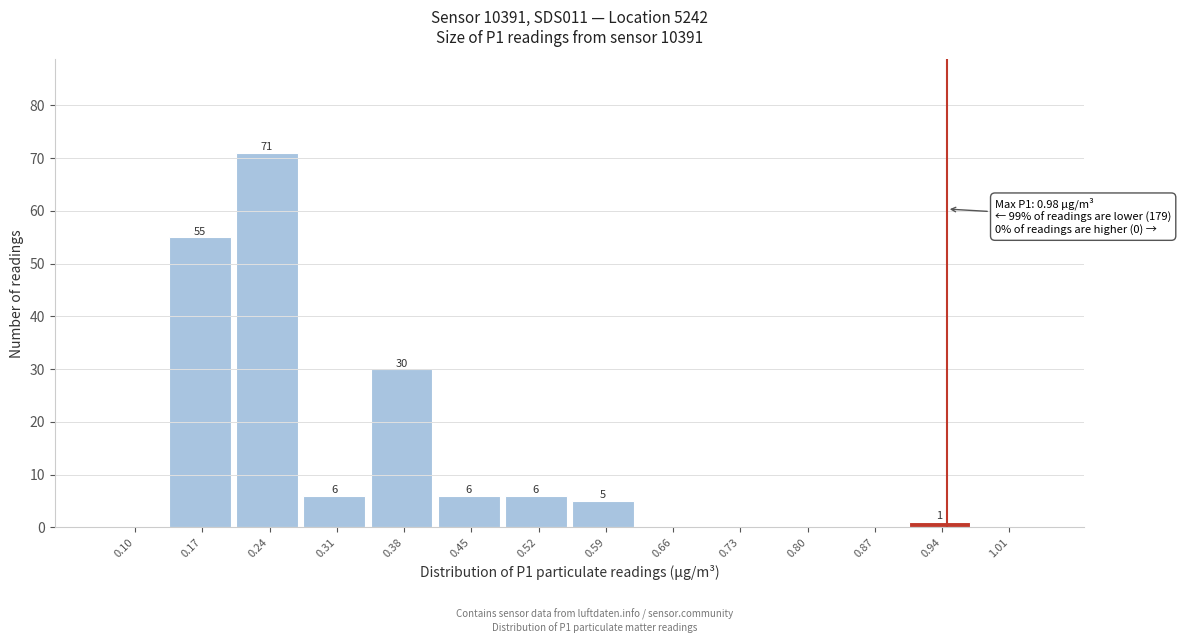

Reading left to right, extract all data points from this chart.

0.10=0	0.17=55	0.24=71	0.31=6	0.38=30	0.45=6	0.52=6	0.59=5	0.66=0	0.73=0	0.80=0	0.87=0	0.94=1	1.01=0